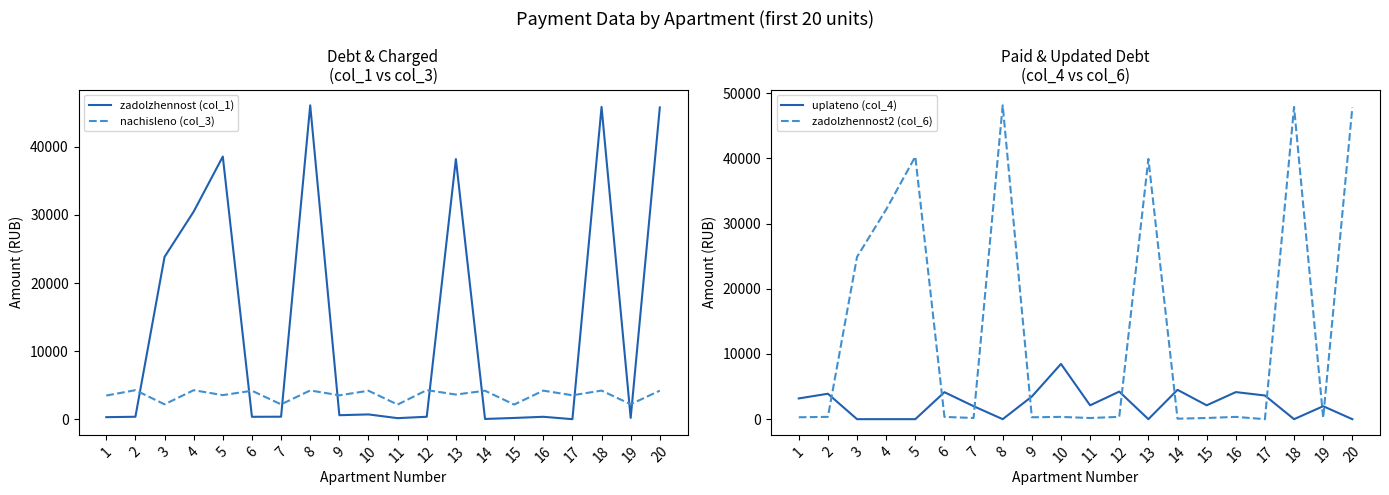

At which label does uplateno (col_4) reach its minimum?

3